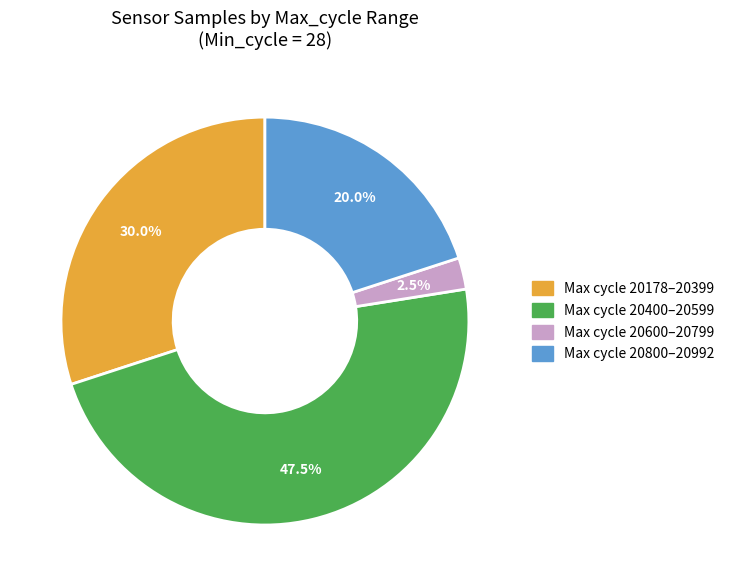

Does any single category account for the majority?

No